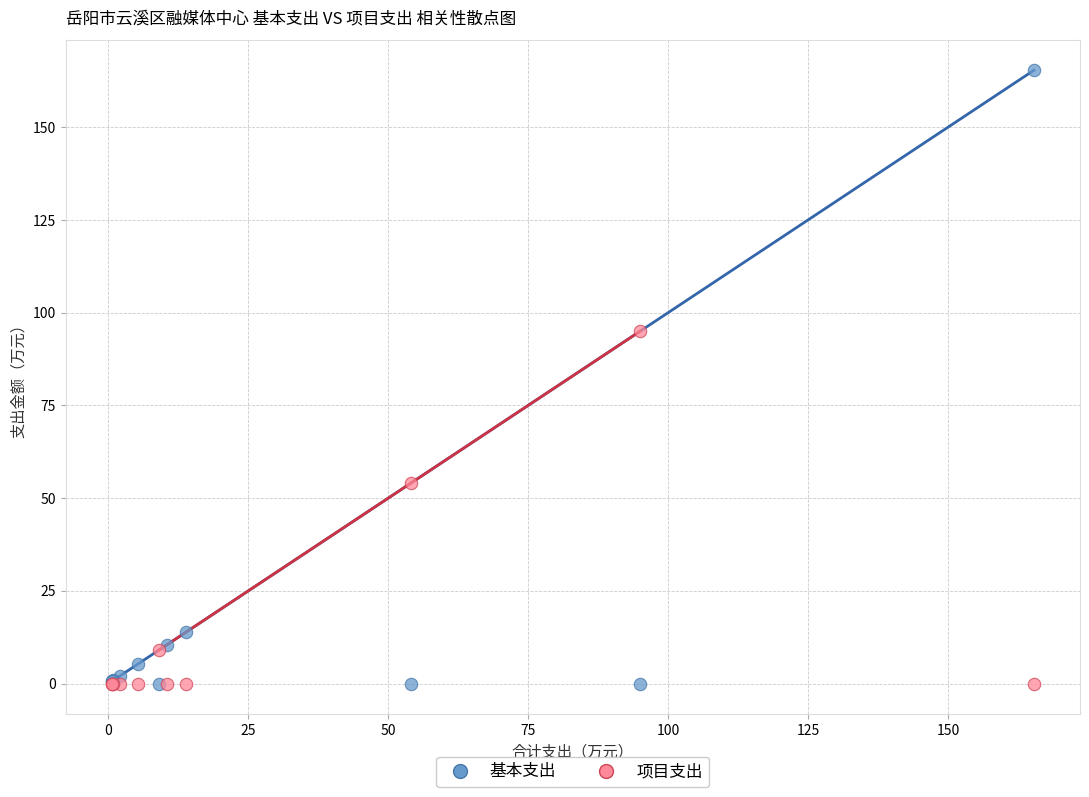

In the 基本支出 series, what Y value is closest to 82?

13.9